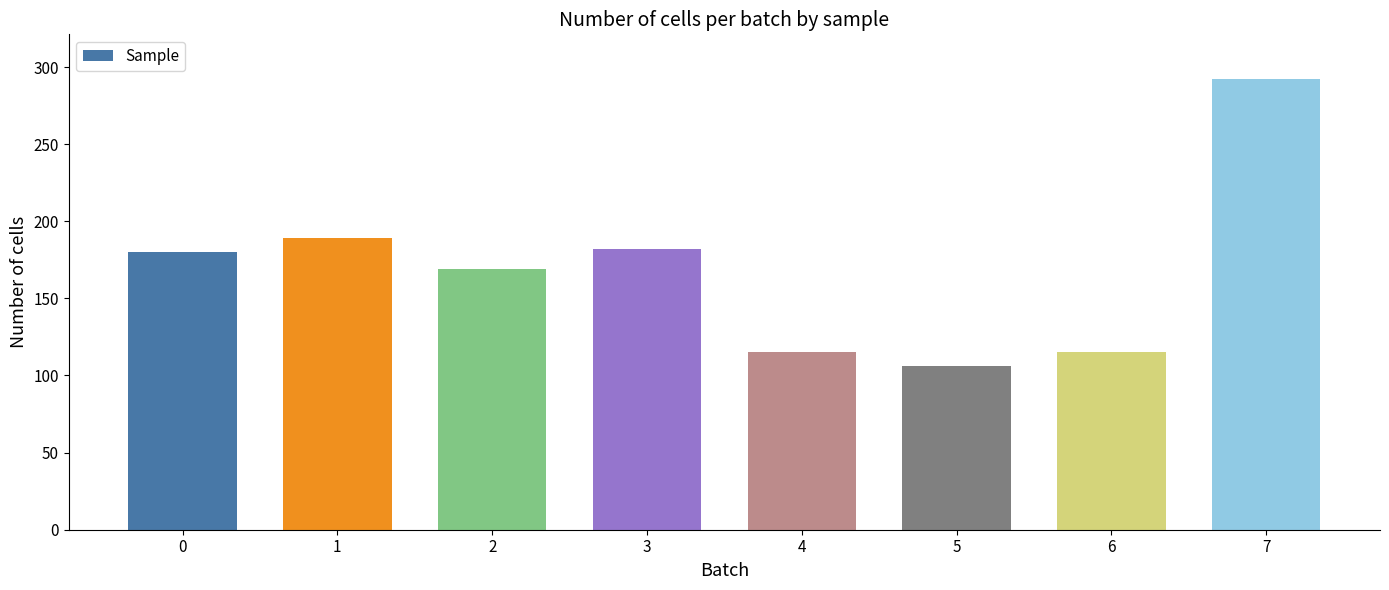

At which label is the value closest to 199?

1